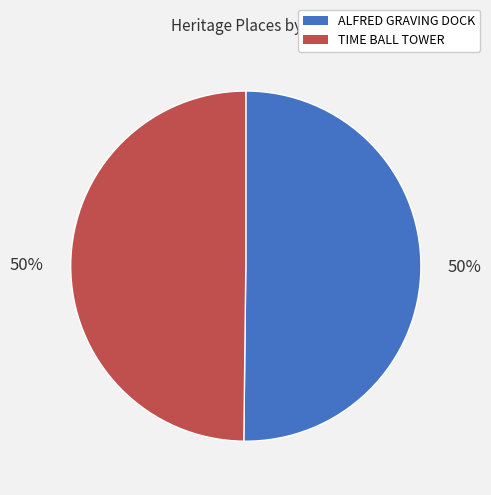

What is the ratio of the value at ALFRED GRAVING DOCK to the value at TIME BALL TOWER?

1.0